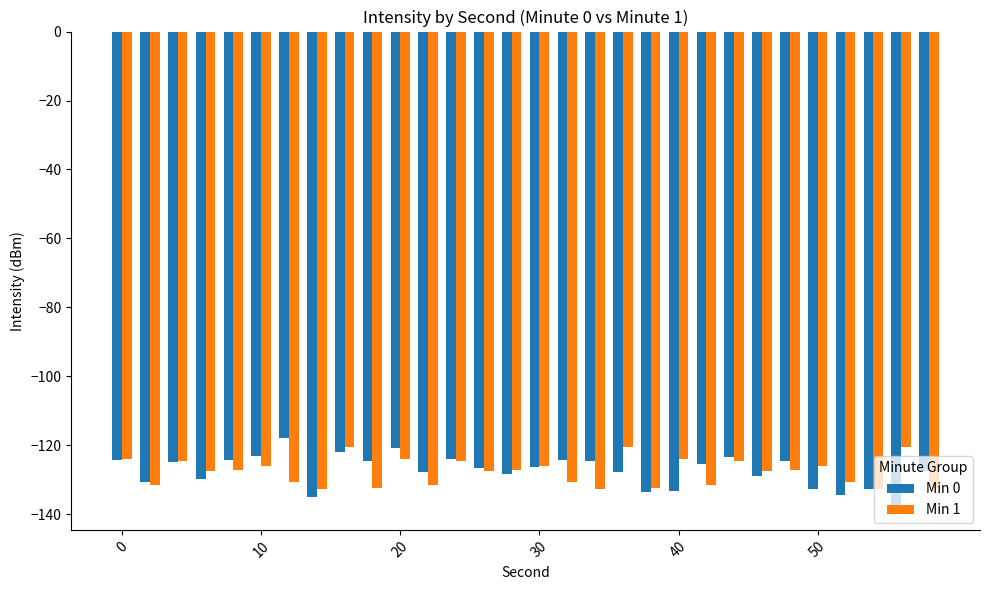

What is the maximum value for Min 1?

-120.4